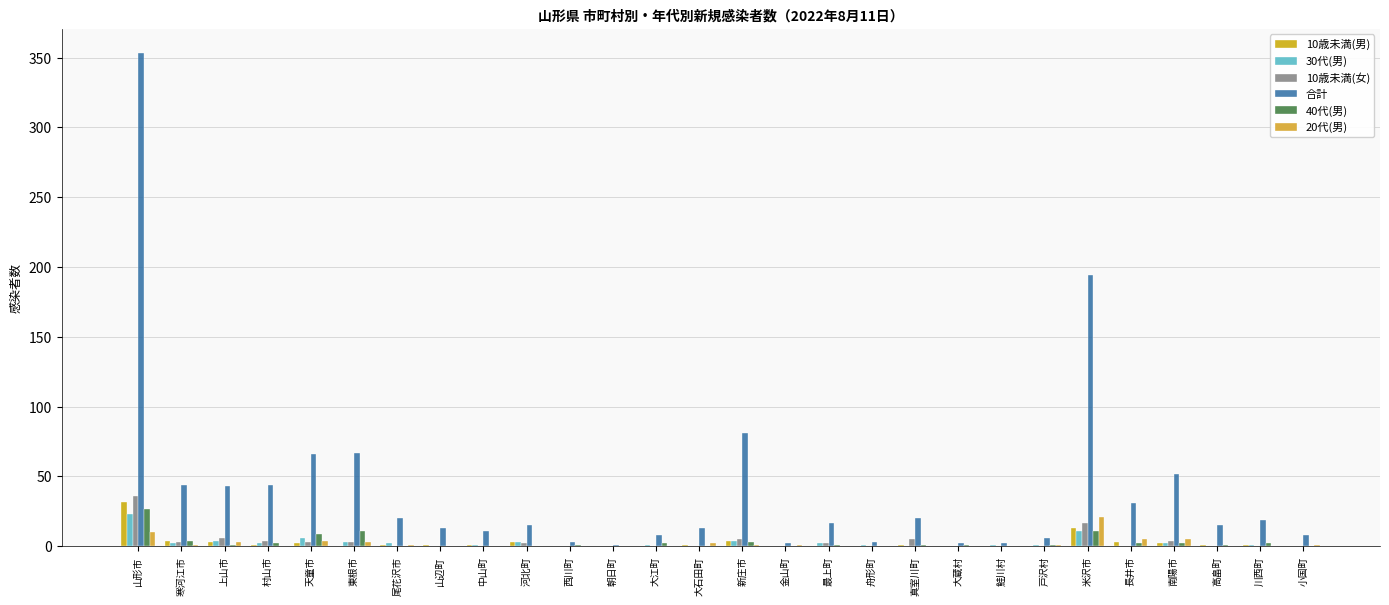

Reading left to right, what are all the values shown in this chart?

10歳未満(男): 32	4	3	1	2	0	1	1	1	3	0	0	0	1	4	0	0	0	1	0	0	0	13	3	2	1	1	0
30代(男): 23	2	4	2	6	3	2	0	1	3	0	0	1	0	4	0	2	1	0	0	1	1	11	0	2	0	1	0
10歳未満(女): 36	3	6	4	3	3	0	0	0	2	0	0	0	0	5	0	2	0	5	0	0	0	17	0	4	0	0	0
合計: 353	44	43	44	66	67	20	13	11	15	3	1	8	13	81	2	17	3	20	2	2	6	194	31	52	15	19	8
40代(男): 27	4	1	2	9	11	0	0	0	0	1	0	2	0	3	0	1	0	1	1	0	1	11	2	2	1	2	0
20代(男): 10	1	3	0	4	3	1	0	0	0	0	0	0	2	1	1	0	0	0	0	0	1	21	5	5	0	0	1